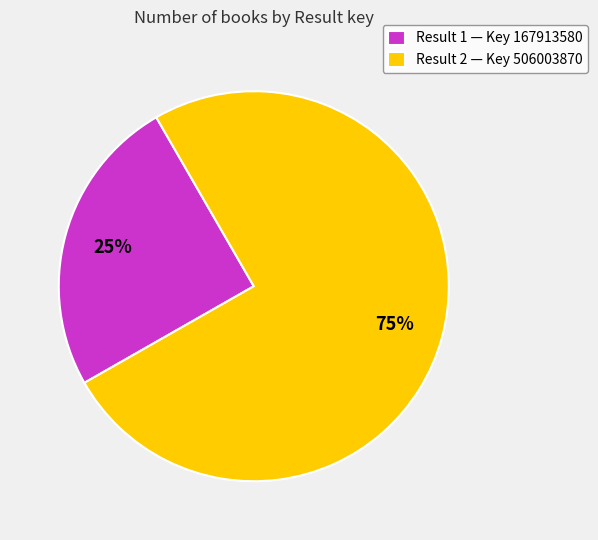

Is the sum of Result 2 — Key 506003870 and Result 1 — Key 167913580 greater than half?

Yes